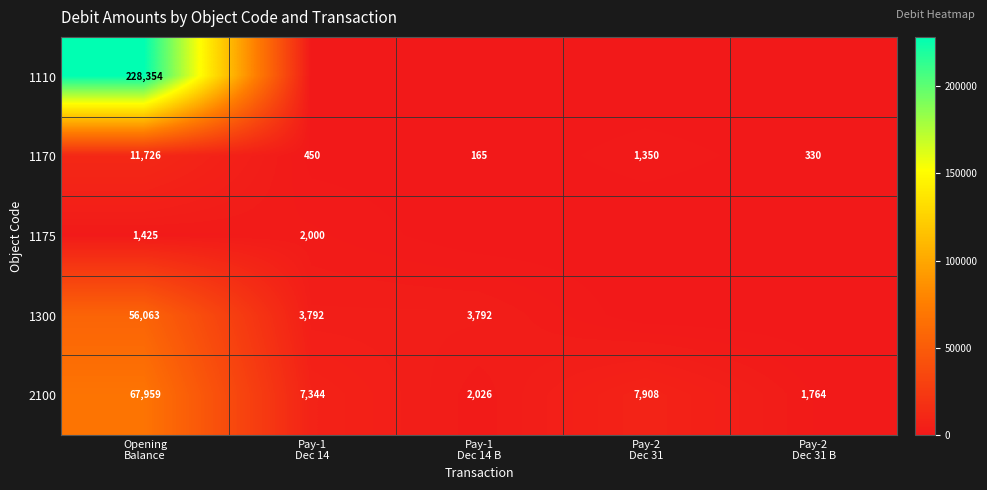

What is the average value of the 1170 series?

2804